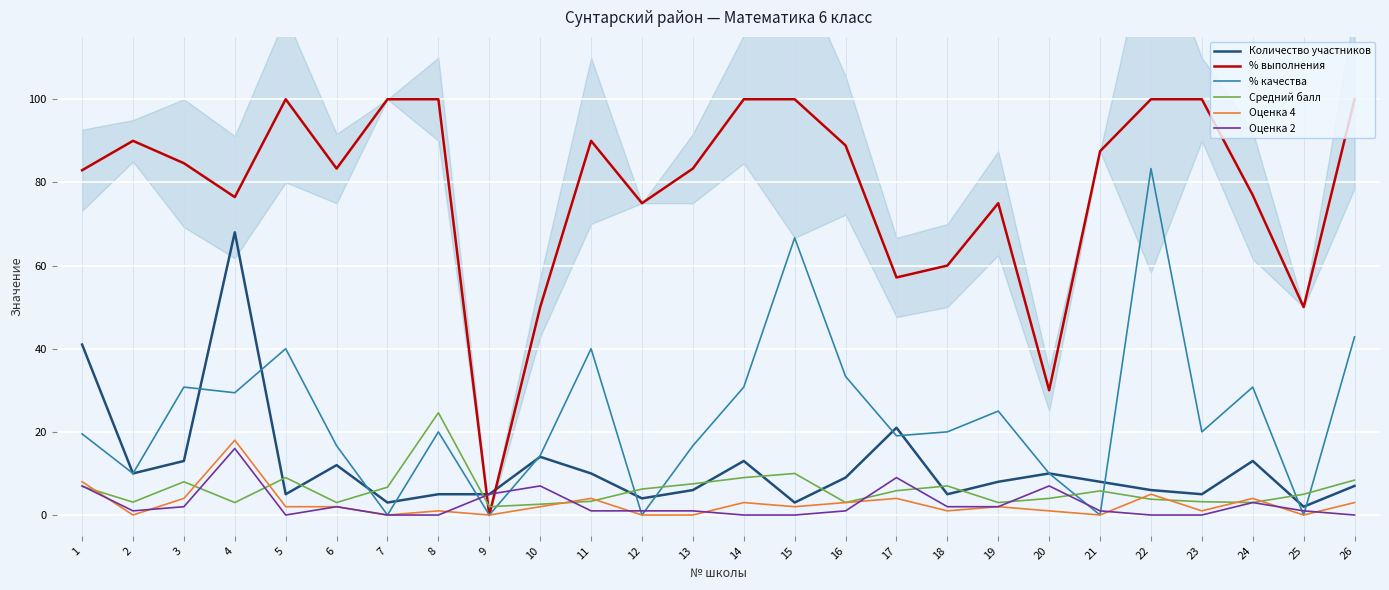

Is it true that Количество участников equals 7.0 at 26?

True